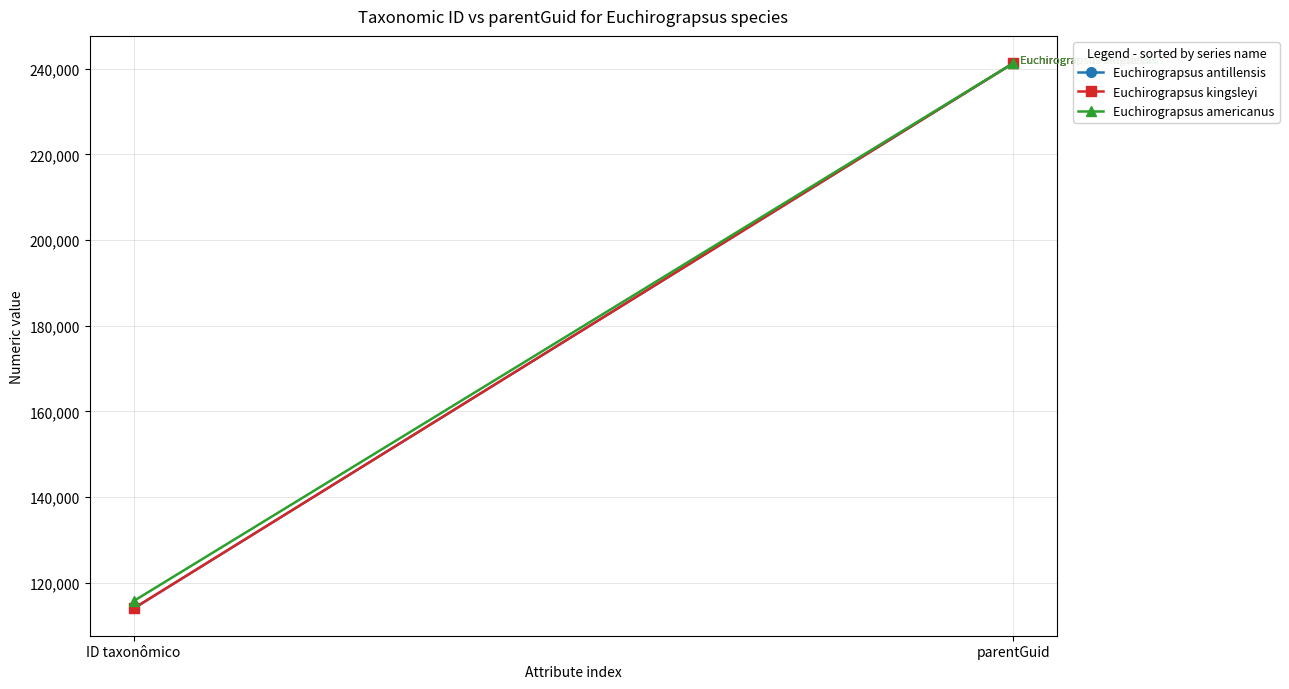

True or false: Euchirograpsus antillensis has a value of 124103 at parentGuid.

False